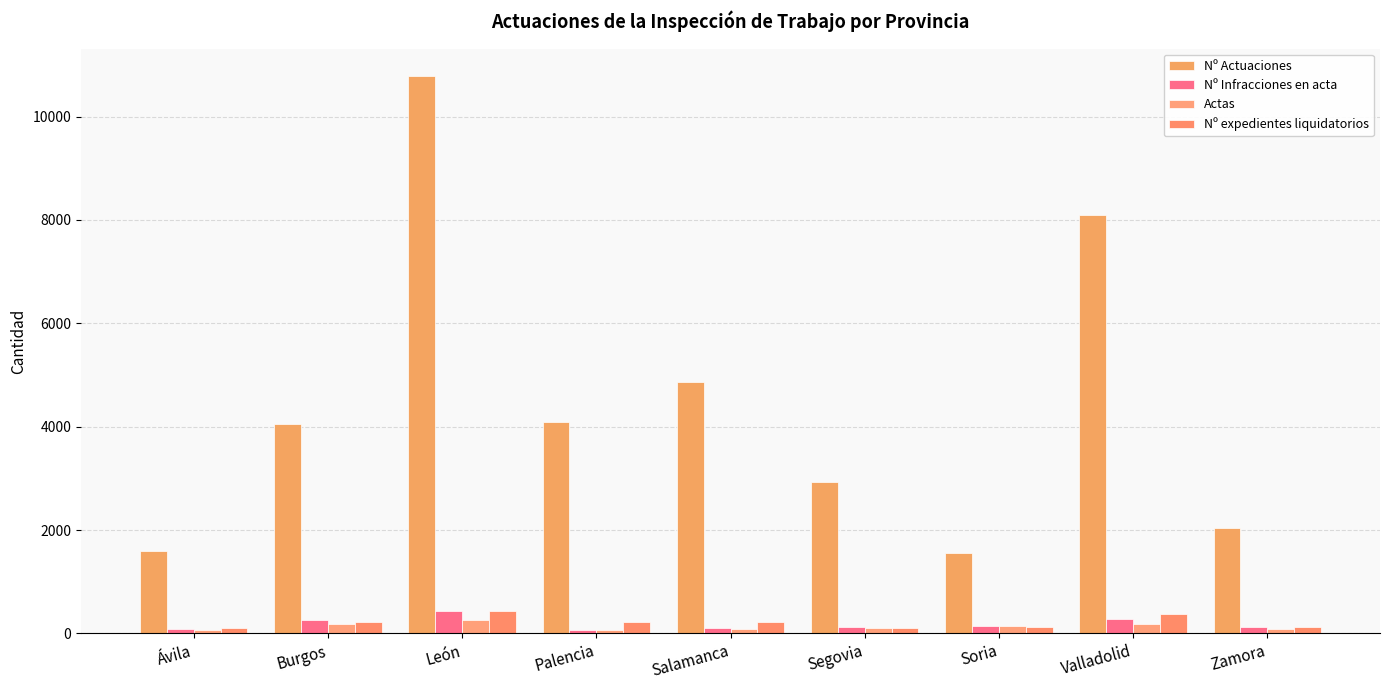

What position from the right is Segovia?

4